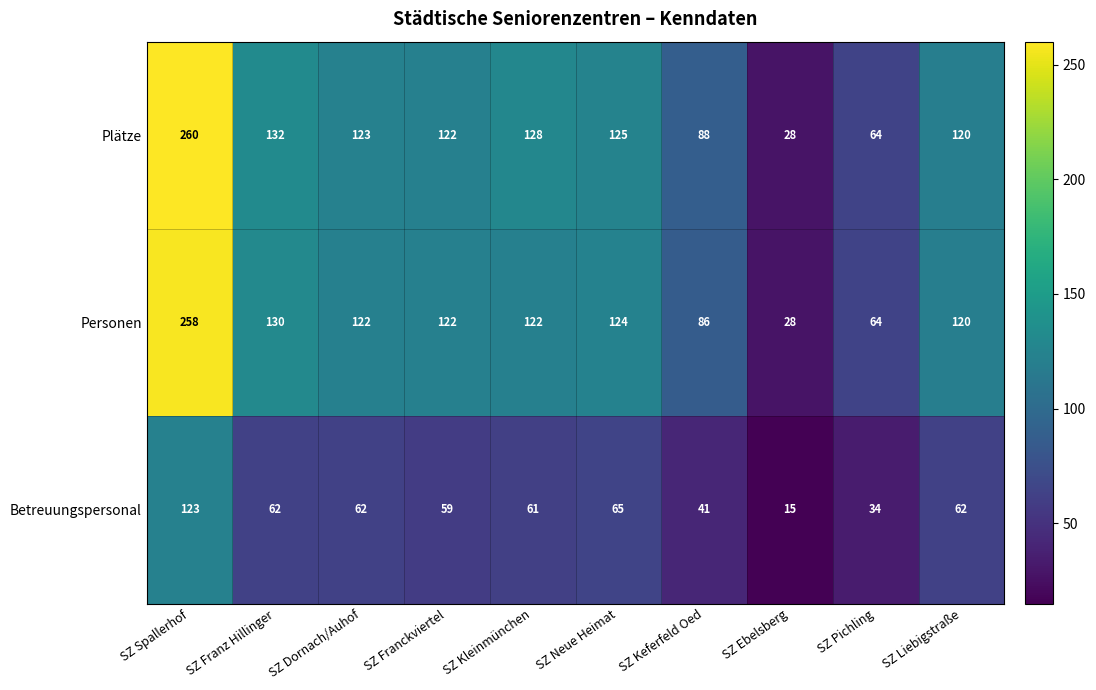

What is the sum of the Personen values at SZ Kleinmünchen and SZ Pichling?

186